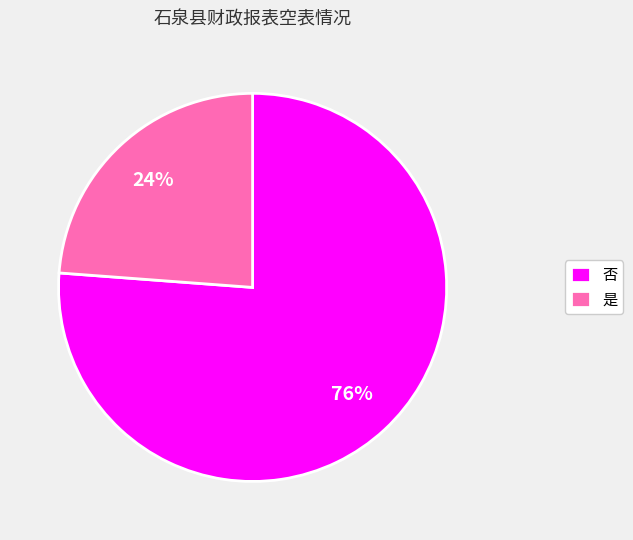

How many slices are in this pie chart?

2